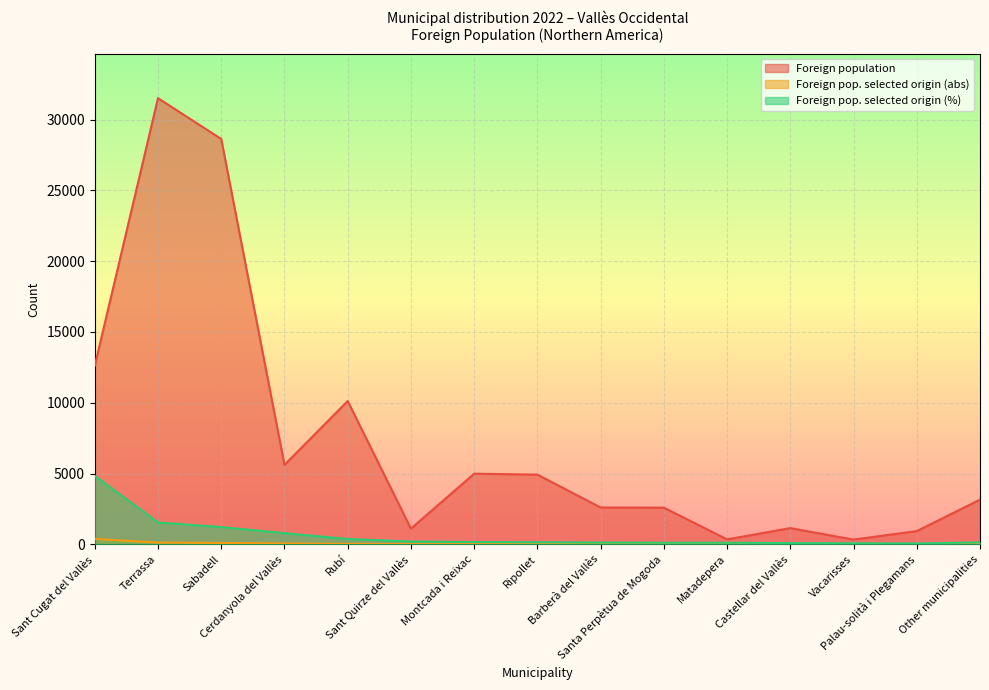

What position from the left is Ripollet?

8